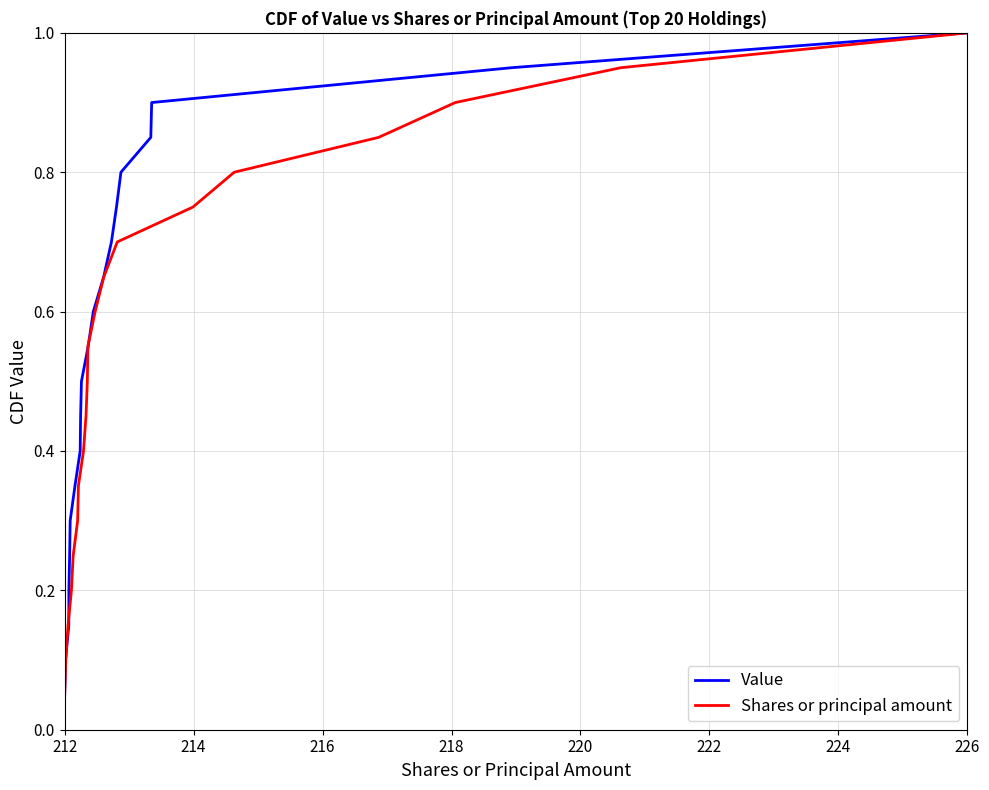

True or false: Value and Shares or principal amount cross at least once.

False